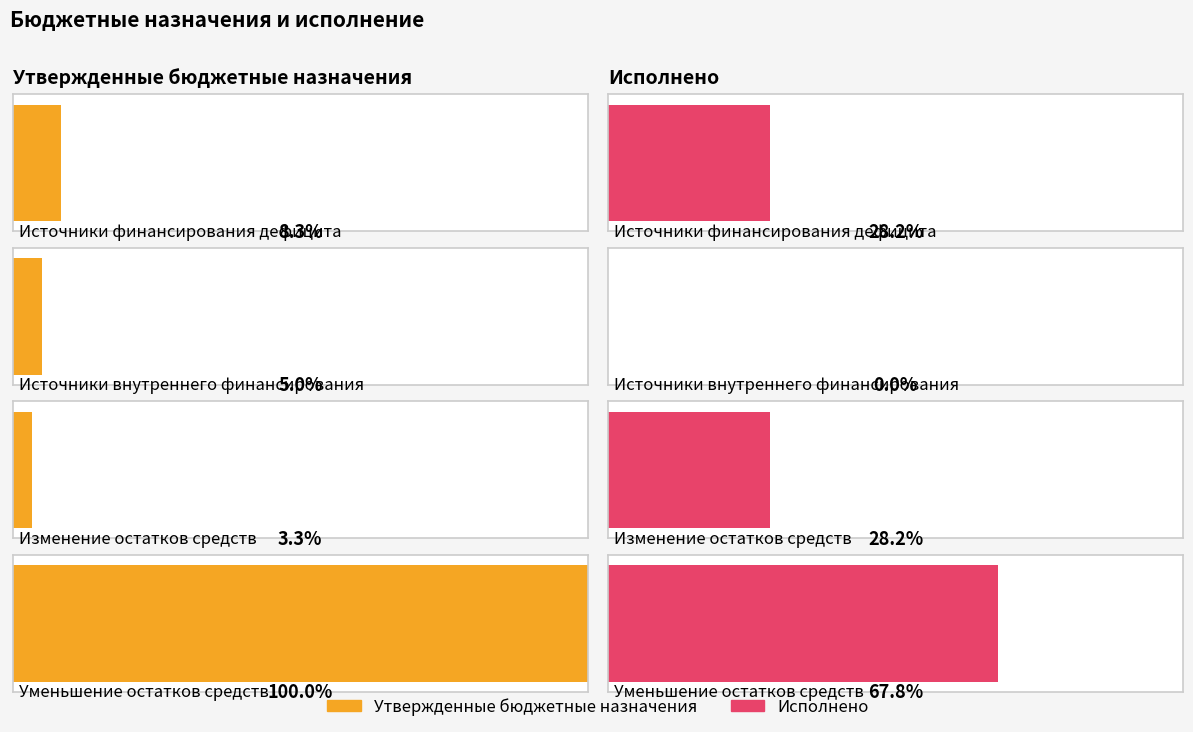

Reading left to right, extract all data points from this chart.

Утвержденные бюджетные назначения (консолидированный): Источники финансирования дефицита=10353000.0	Источники внутреннего финансирования=6253000.0	Изменение остатков средств=4100000.0	Уменьшение остатков средств=124335305.0
Исполнено (консолидированный): Источники финансирования дефицита=35024610.9	Источники внутреннего финансирования=0.0	Изменение остатков средств=35024610.9	Уменьшение остатков средств=84335098.5